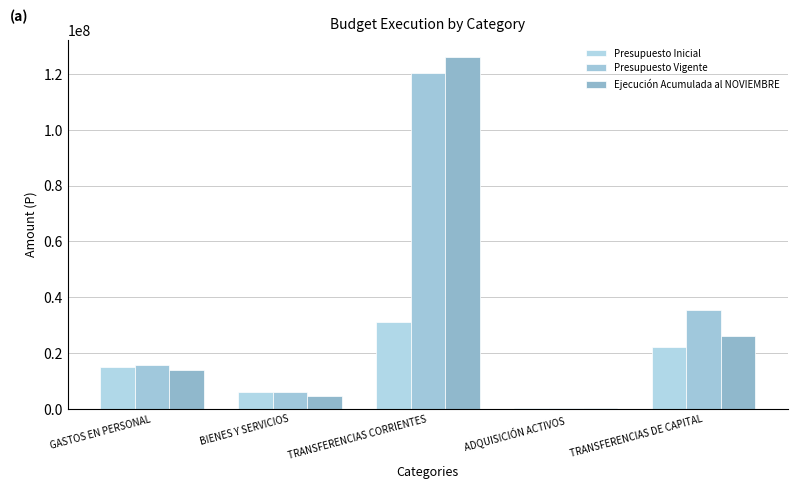

Count the number of data series in this chart.

3